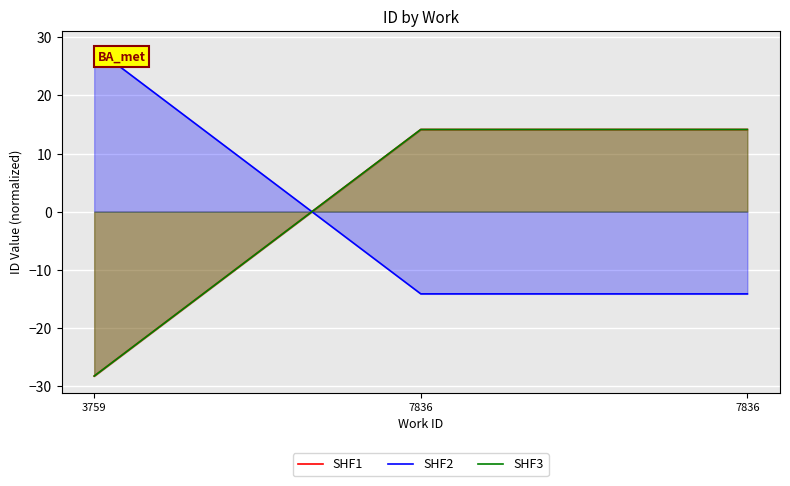

List the series in order of their peak value, lowest first.

SHF1, SHF3, SHF2